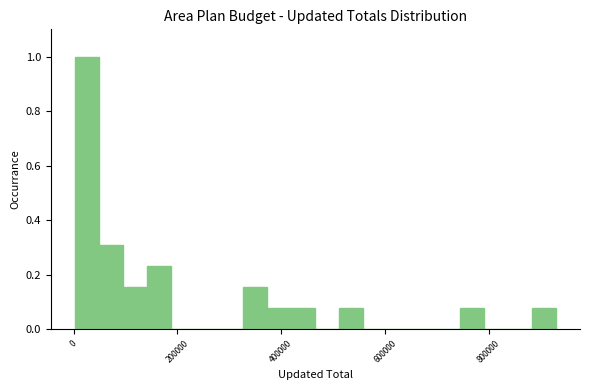

Read against the x-axis, roughly where is the centre of the tallest bar?

20000